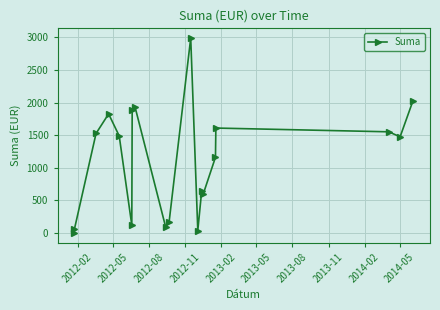

Reading left to right, what are all the values shown in this chart?

0.0	60.0	1526.4	1827.2	1488.0	120.0	1884.8	1939.2	96.0	170.0	2990.0	37.2	650.0	600.0	1161.6	1609.6	1552.0	1475.2	2032.0